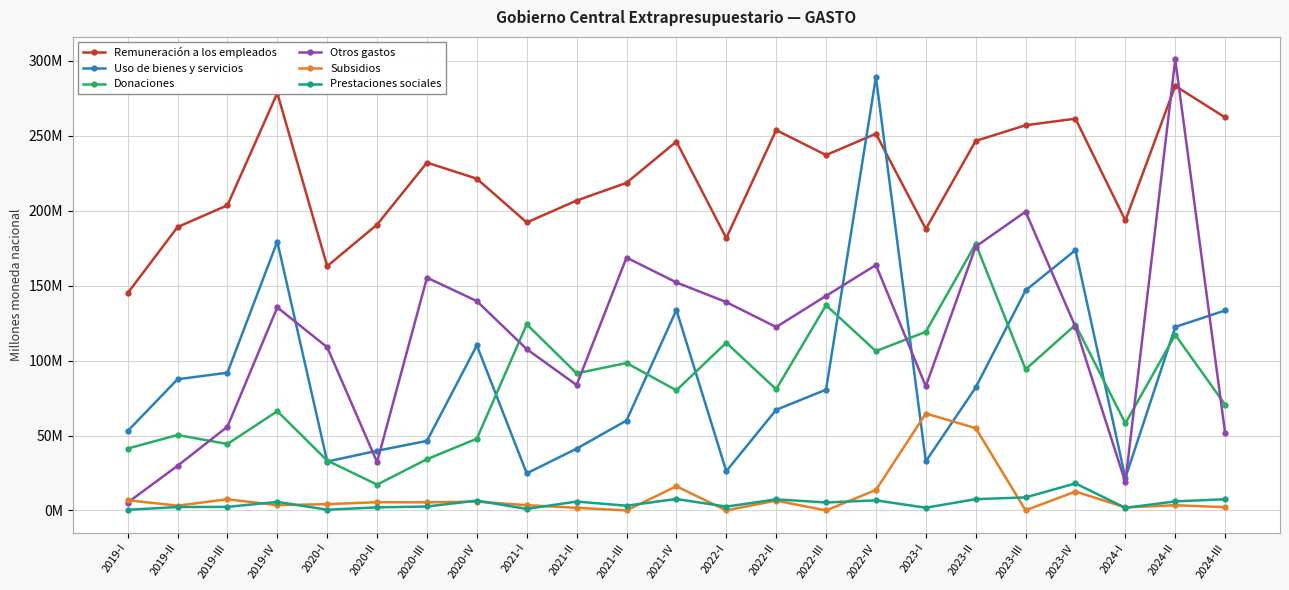

Reading left to right, list all the values displayed in this chart.

Remuneración a los empleados: 145.1	189.1	203.7	278.5	163.0	190.8	232.2	221.4	192.2	206.8	218.7	246.2	181.8	253.8	237.2	251.4	187.9	246.6	257.1	261.5	193.6	283.4	262.3
Uso de bienes y servicios: 53.0	87.6	91.9	179.5	32.7	39.8	46.4	110.2	24.8	41.2	60.0	133.8	26.2	67.2	80.6	289.2	32.8	82.1	146.8	173.8	21.6	122.5	133.5
Donaciones: 41.3	50.3	44.4	66.2	33.3	17.2	34.2	47.9	124.2	91.5	98.4	80.2	111.9	80.9	137.0	106.3	119.2	178.0	94.2	123.9	58.2	117.2	70.6
Otros gastos: 5.2	29.8	55.9	135.6	108.9	32.3	155.4	139.7	107.7	83.7	168.8	152.2	139.1	122.4	143.2	163.8	82.9	176.1	199.4	122.5	18.8	301.0	51.7
Subsidios: 6.8	3.2	7.5	3.5	4.2	5.5	5.4	5.9	3.5	1.8	0.0	16.1	0.1	6.6	0.0	13.7	64.7	54.9	0.1	12.6	2.0	3.5	2.2
Prestaciones sociales: 0.4	2.3	2.4	5.7	0.5	2.1	2.6	6.6	1.0	5.9	3.2	7.6	2.6	7.4	5.3	6.7	1.8	7.5	8.7	18.1	1.7	6.0	7.5